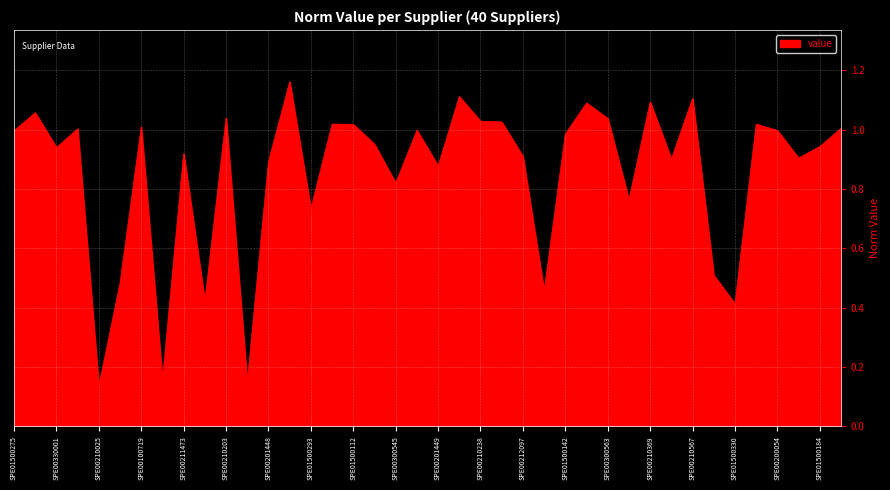

Reading right to left, extract all data points from this chart.

SPE00305025=1.0	SPE01500184=0.9	SPE00100513=0.9	SPE00200054=1.0	SPE00240660=1.0	SPE01500330=0.4	SPE00201610=0.5	SPE00210567=1.1	SPE00200033=0.9	SPE00210369=1.1	SPE00201539=0.8	SPE00300563=1.0	SPE00100305=1.1	SPE01500142=1.0	SPE01500325=0.5	SPE00212097=0.9	SPE00211531=1.0	SPE00210238=1.0	SPE00200002=1.1	SPE00201449=0.9	SPE00100101=1.0	SPE00300545=0.8	SPE01500309=1.0	SPE01500112=1.0	SPE00100743=1.0	SPE01500293=0.7	SPE01500104=1.2	SPE00201448=0.9	SPE00100009=0.1	SPE00210203=1.0	SPE00300348=0.4	SPE00211473=0.9	SPE00100005=0.2	SPE00100719=1.0	SPE00201281=0.5	SPE00210025=0.1	SPE00211224=1.0	SPE00330001=0.9	SPE00330051=1.1	SPE01500275=1.0